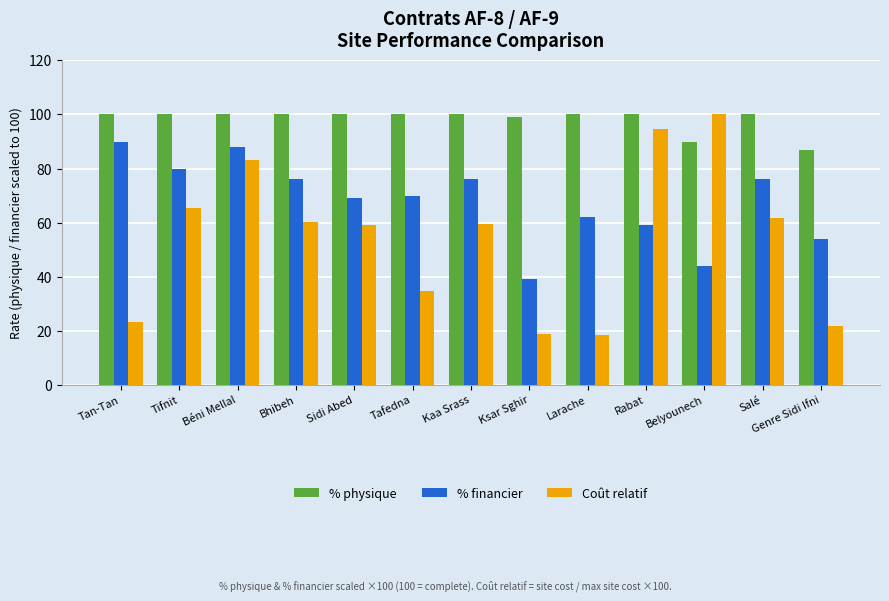

What is the maximum value for % physique?

100.0